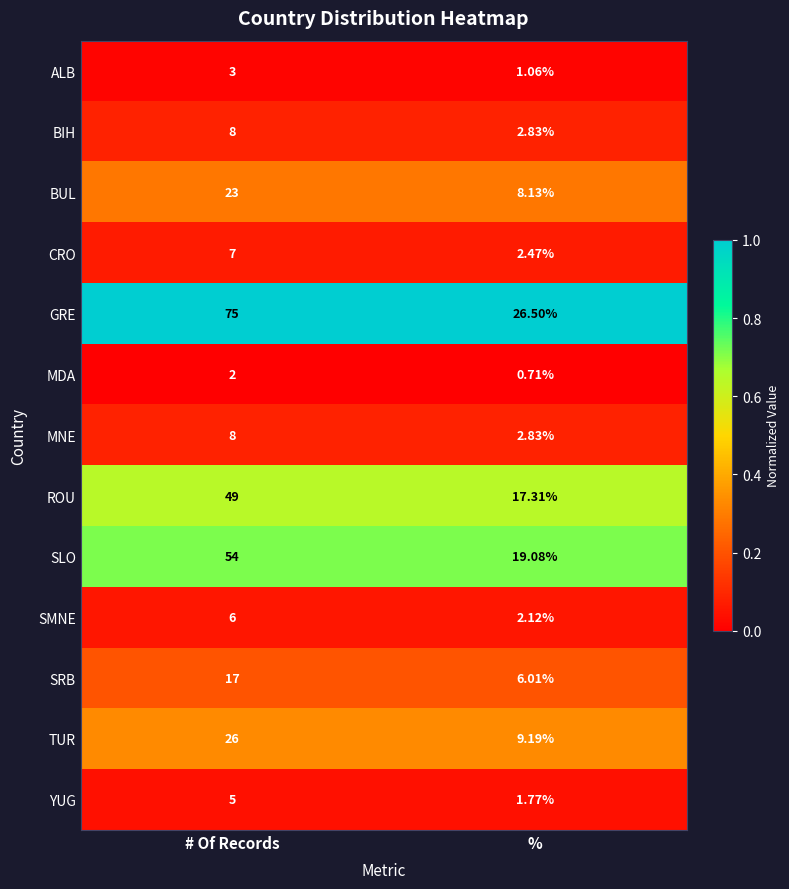

Which series has the widest spread of values?

GRE